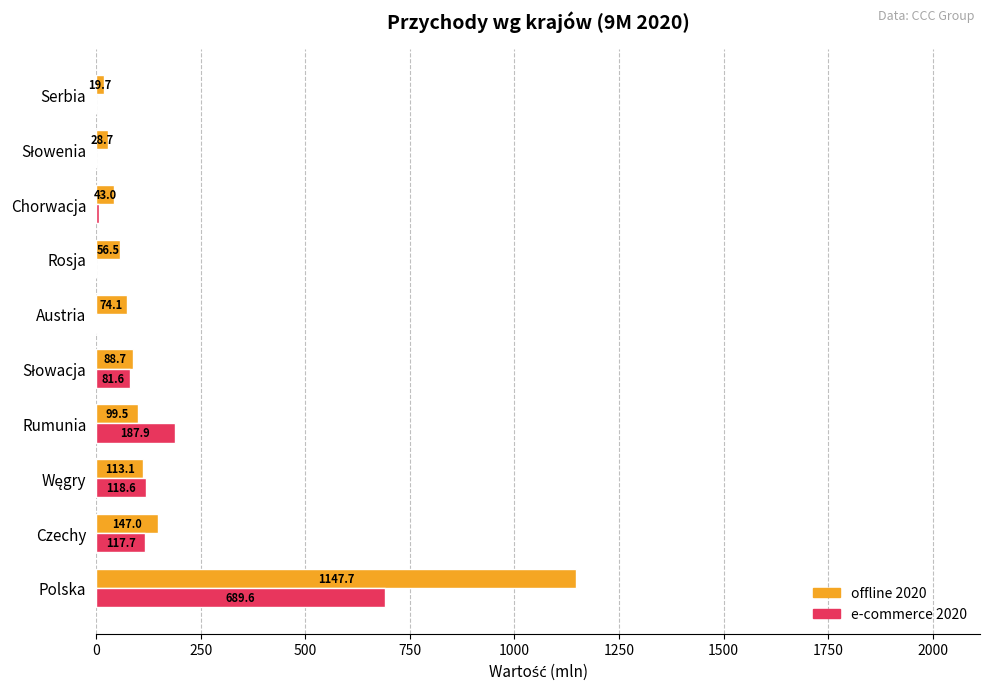

How many positive values does the e-commerce 2020 series have?

7